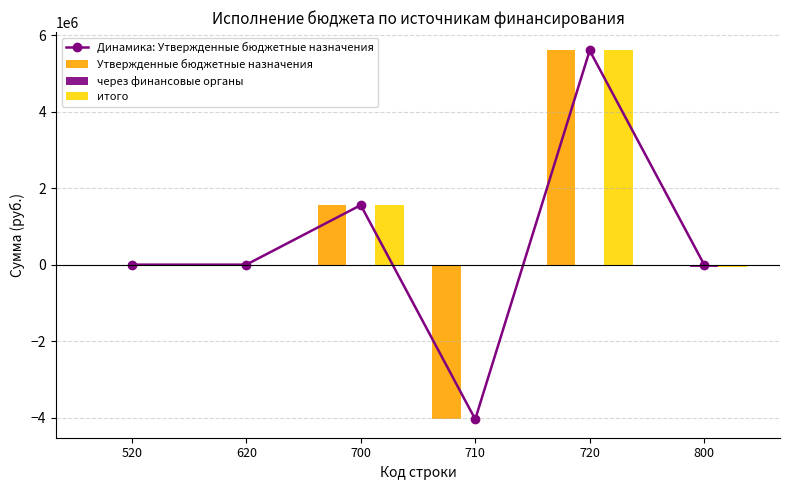

Which category has the highest value across all series?

720